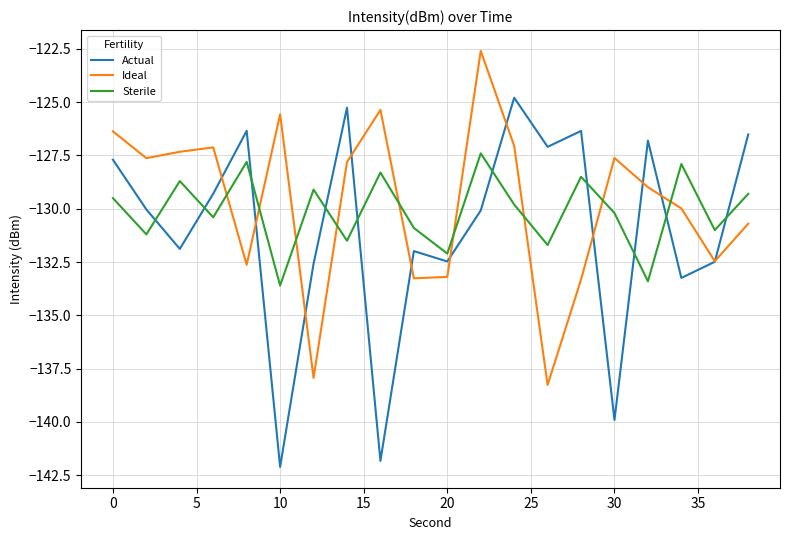

Rank the series by their maximum value, from highest to lowest.

Ideal, Actual, Sterile